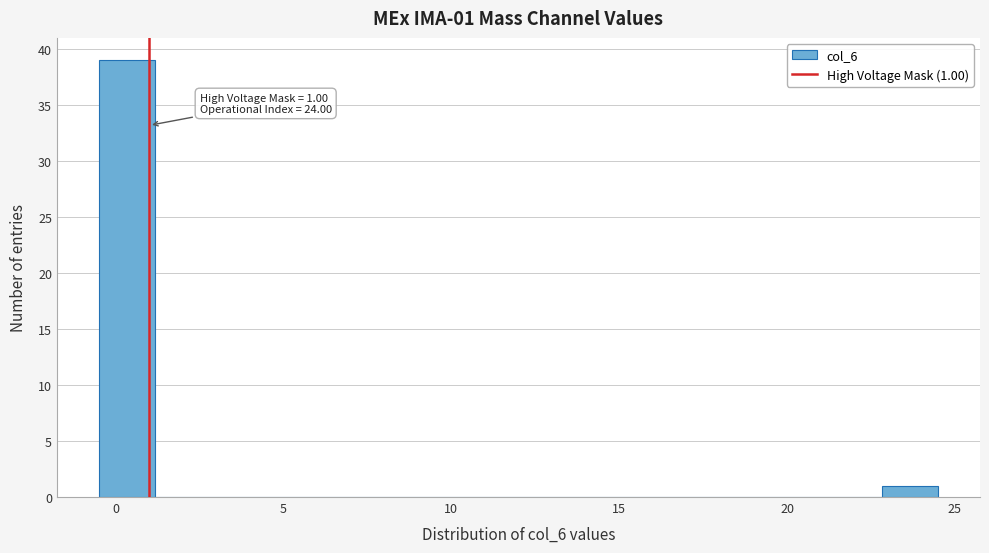

Read against the x-axis, roughly where is the centre of the tallest bar?

0.5